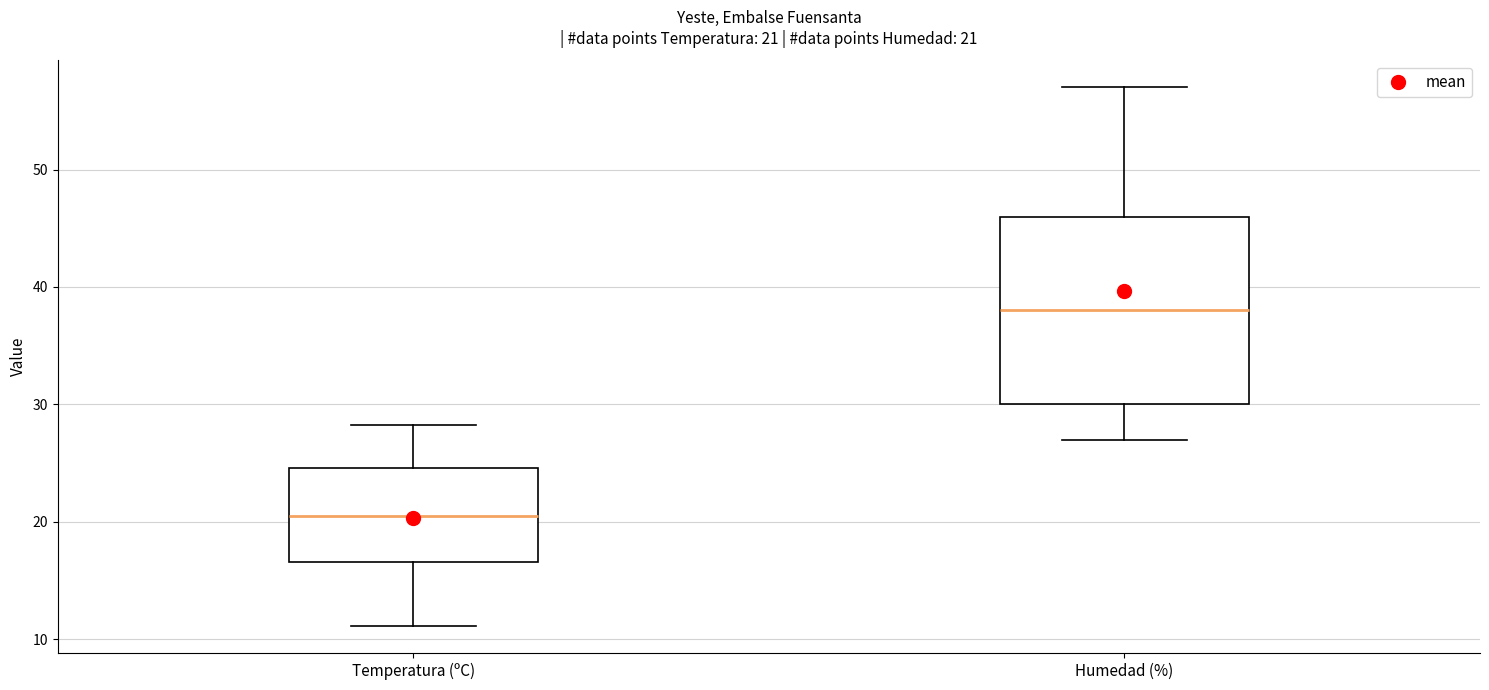

Which box is the tallest, from its lower edge to its upper edge?

Humedad (%)